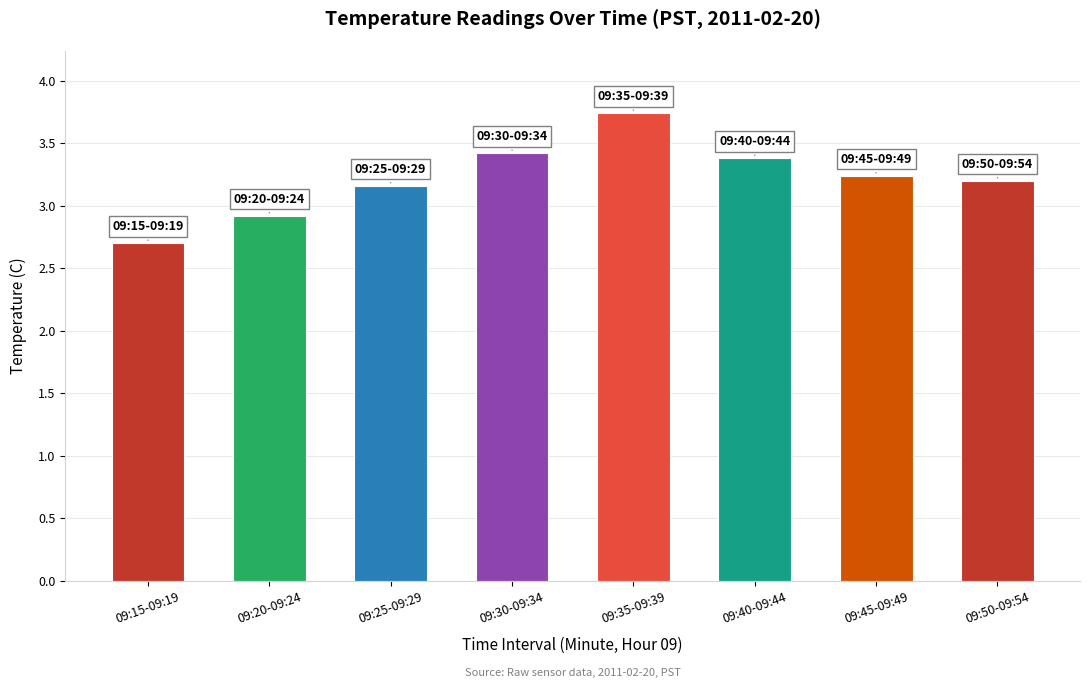

How many data points are less than 3?

2